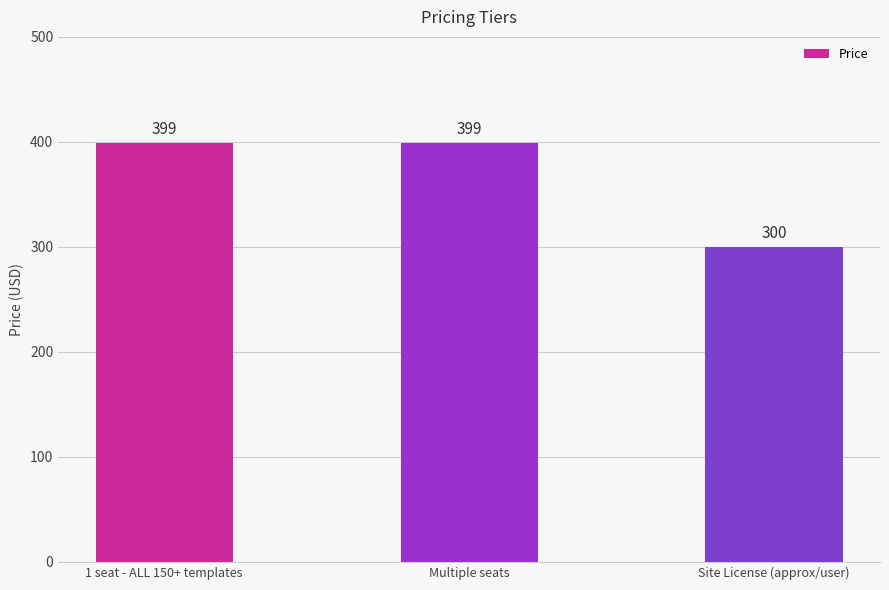

The chart shows a value of 629 at Multiple seats. True or false?

False